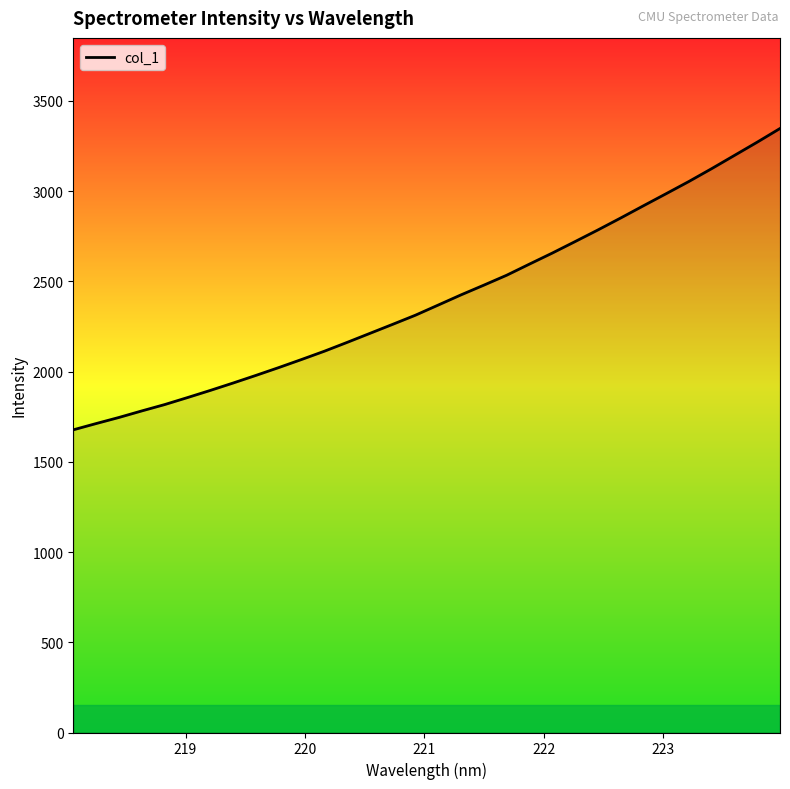

What is the maximum value shown in the chart?

3346.3